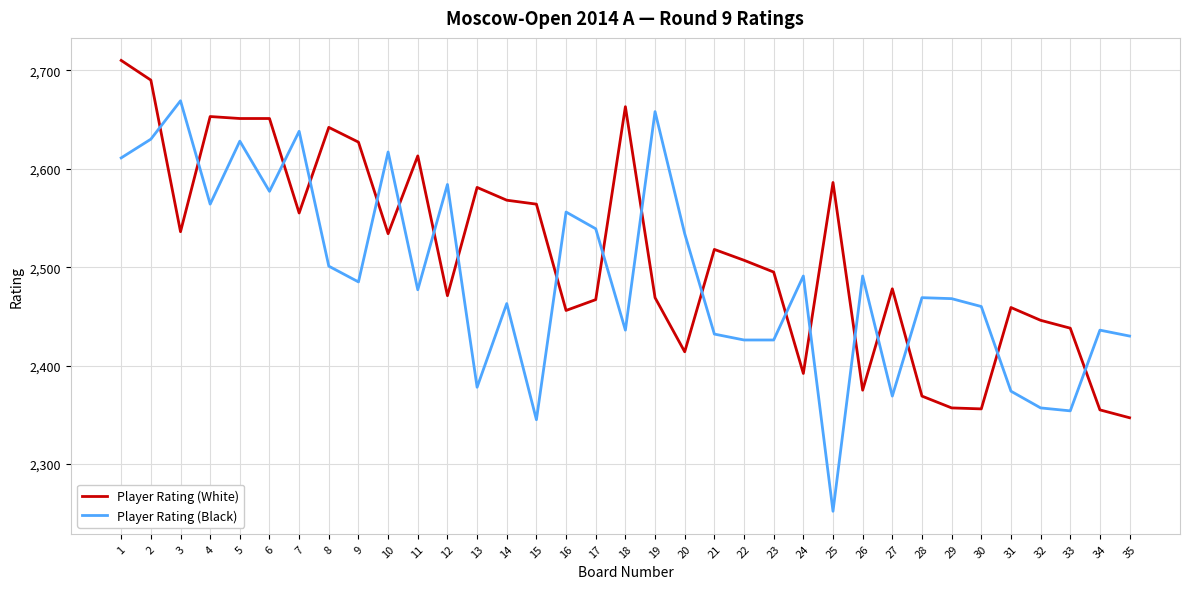

What is the difference between the maximum and minimum values in the Player Rating (Black) series?

417